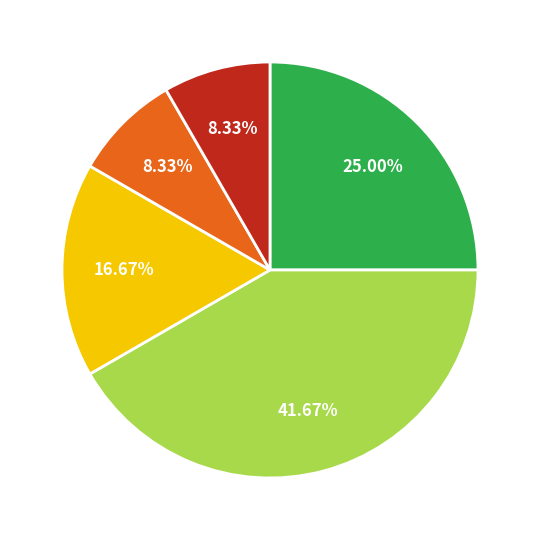

Is there any slice that represents more than half of the pie?

No